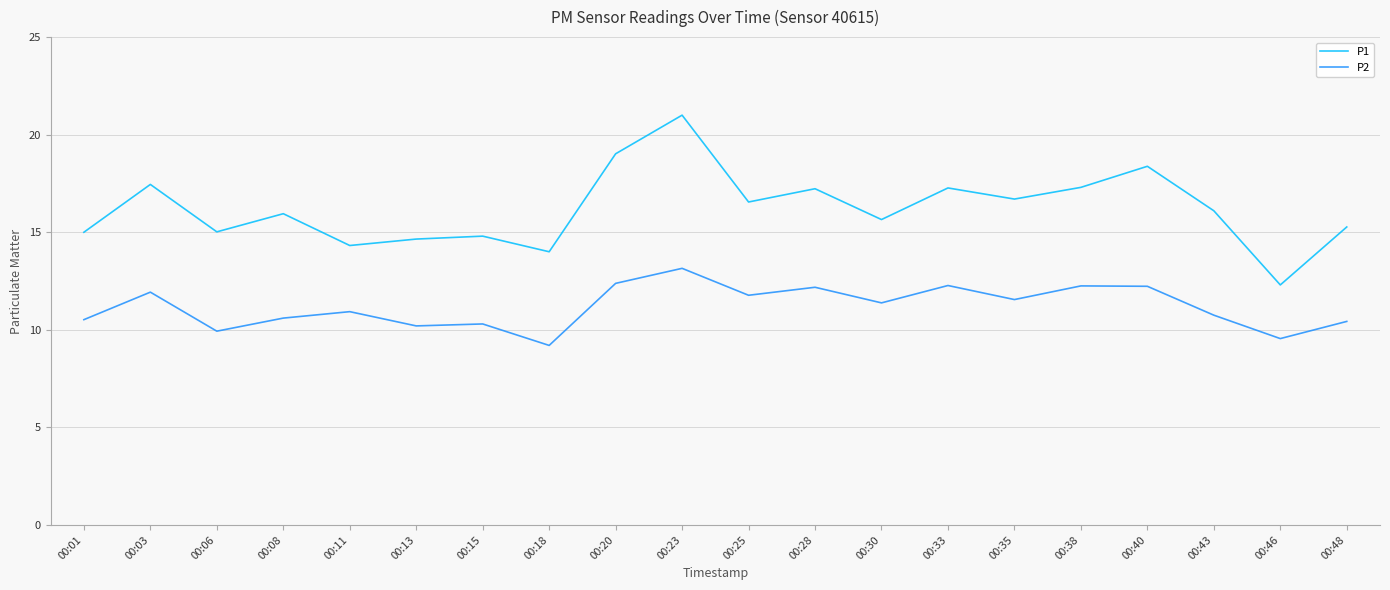

Read the P1 value at 00:25.

16.6